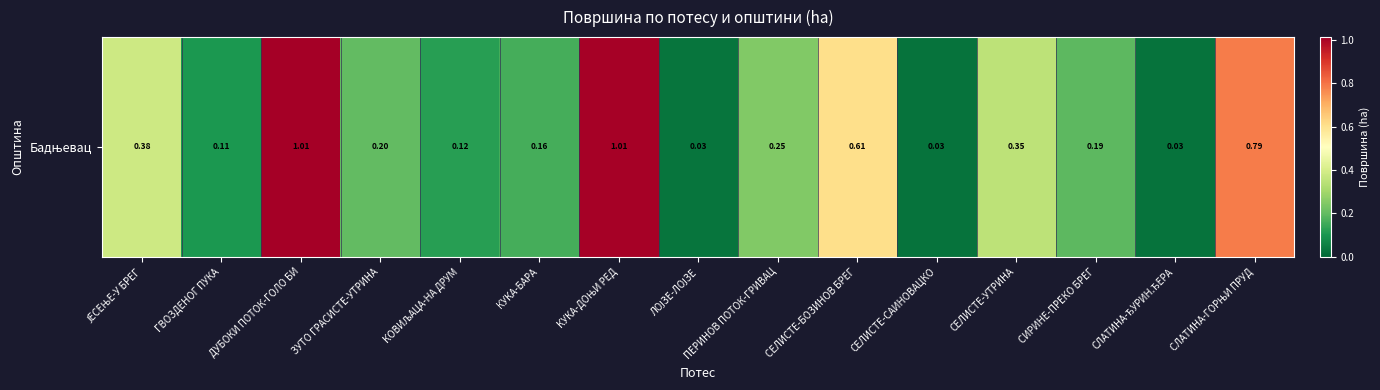

The chart shows a value of 1.0 at ДУБОКИ ПОТОК-ГОЛО БИ. True or false?

True